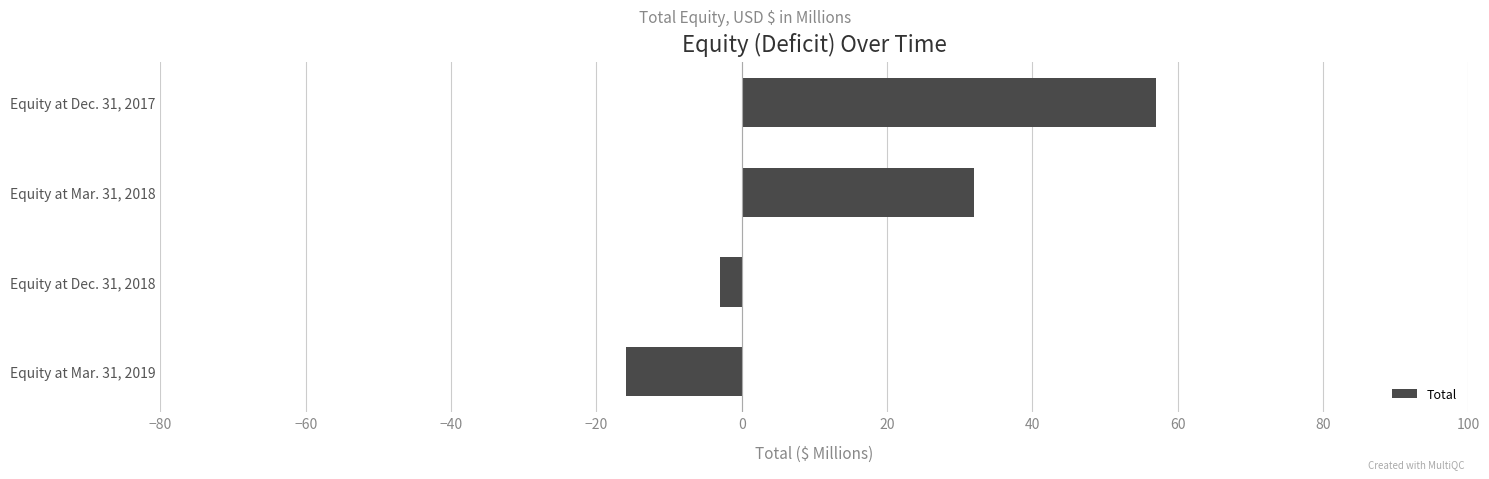

What is the average value?

18